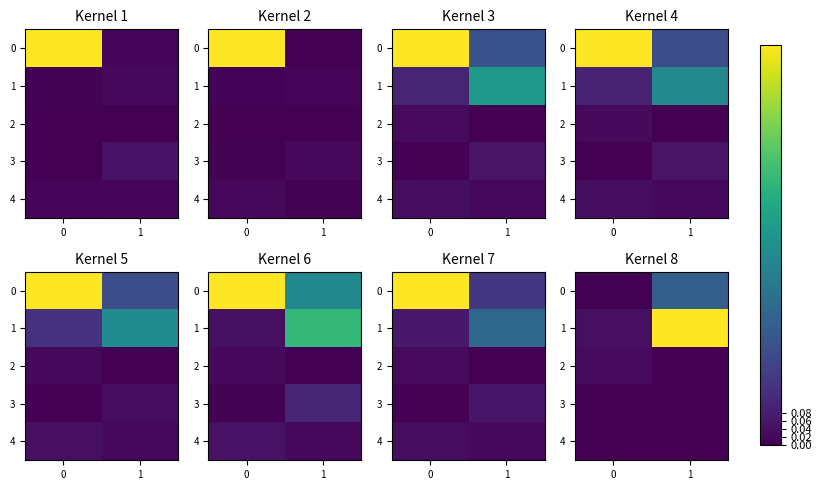

The value of 0 at 0 is 0.0. True or false?

False